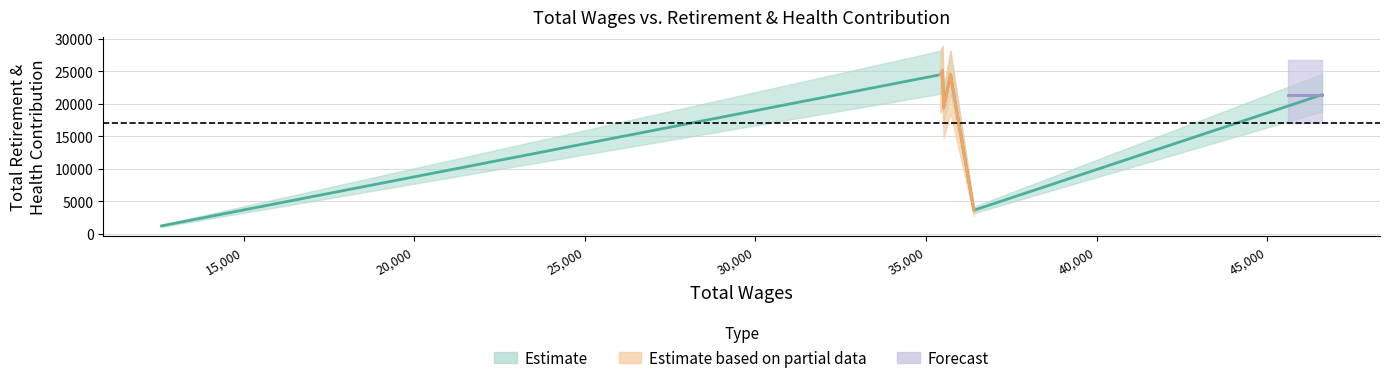

True or false: total_wages and total_retirement cross at least once.

False